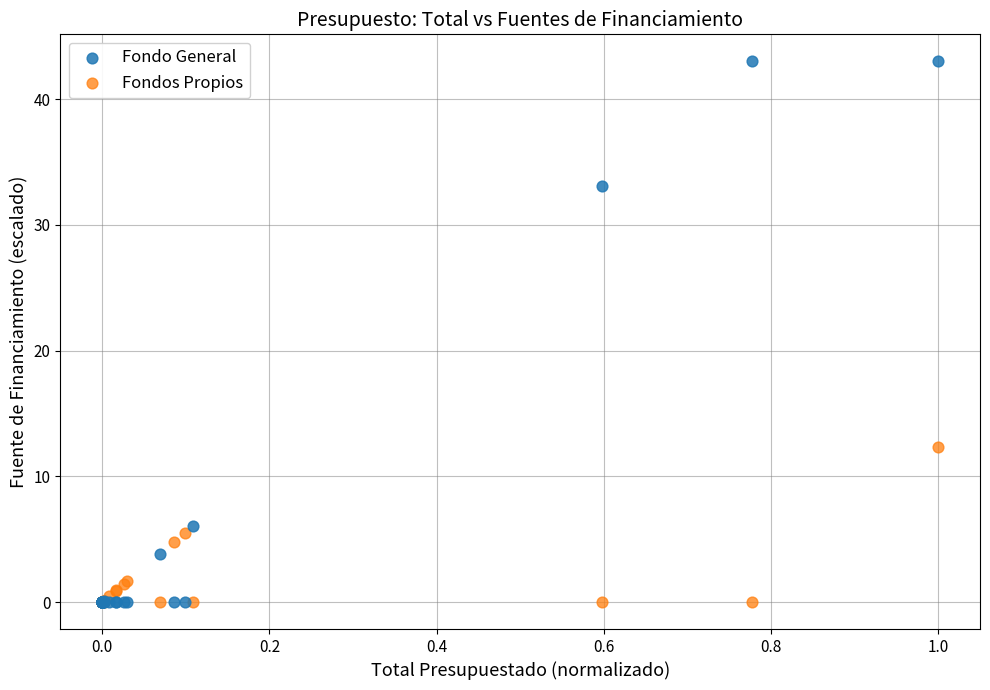

In the Fondo General series, what Y value is closest to 21?

33.1